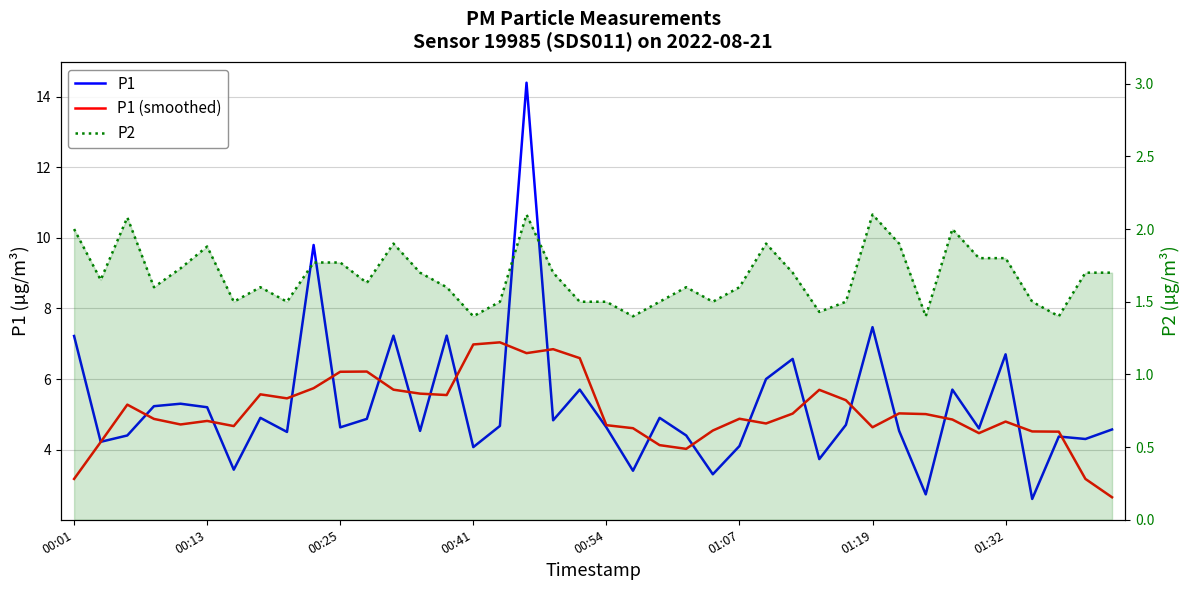

What is the spread (max minus min) of values at 01:32?

4.9